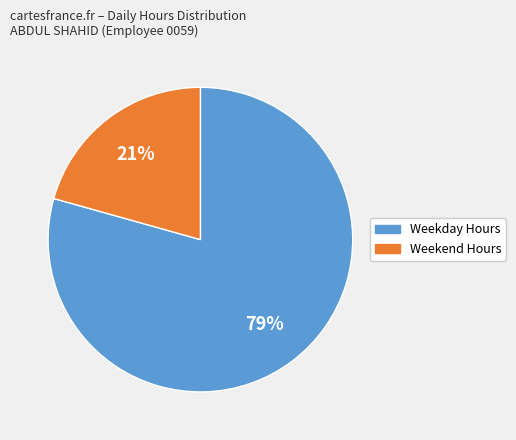

To the nearest percent, what is the average slice percentage?

50%